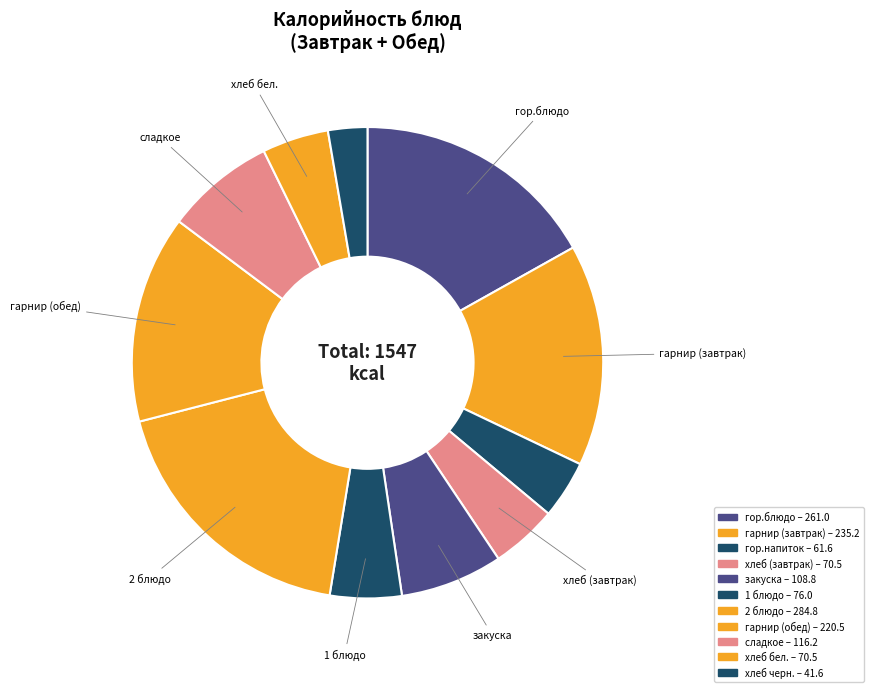

How many segments does this pie chart have?

11